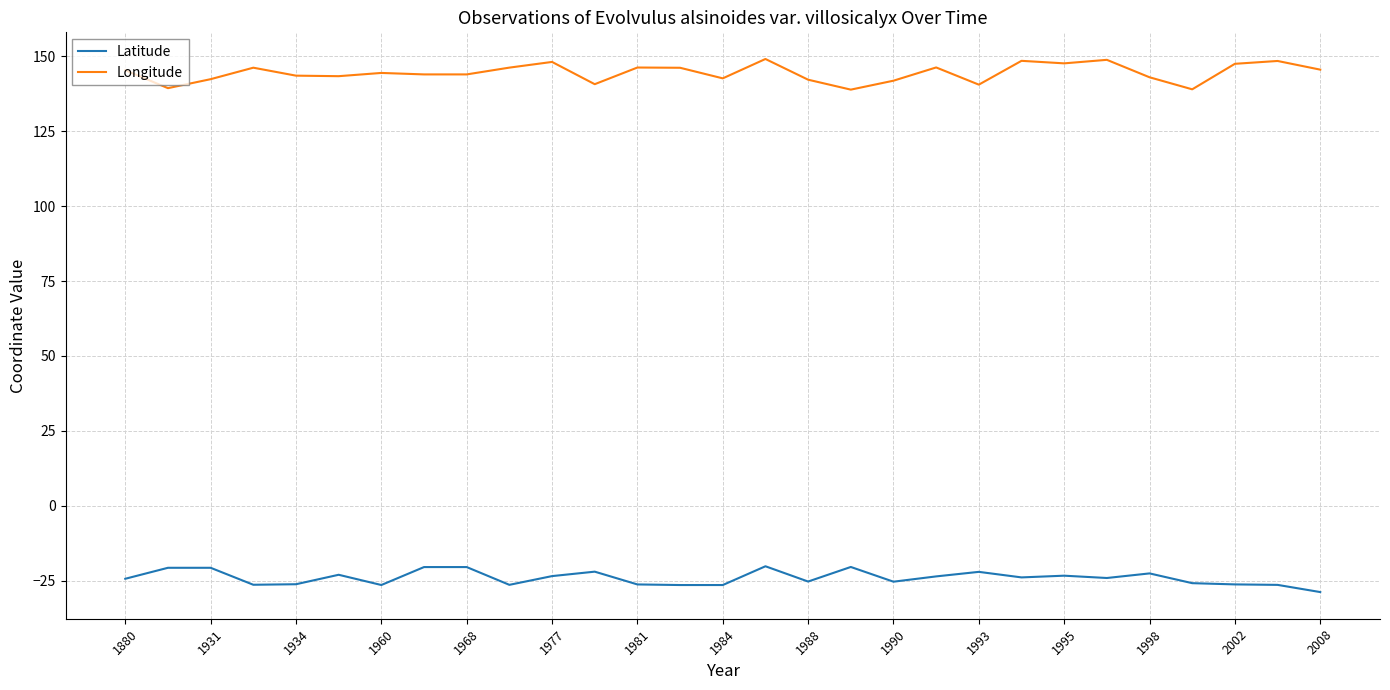

How many lines are shown in the chart?

2